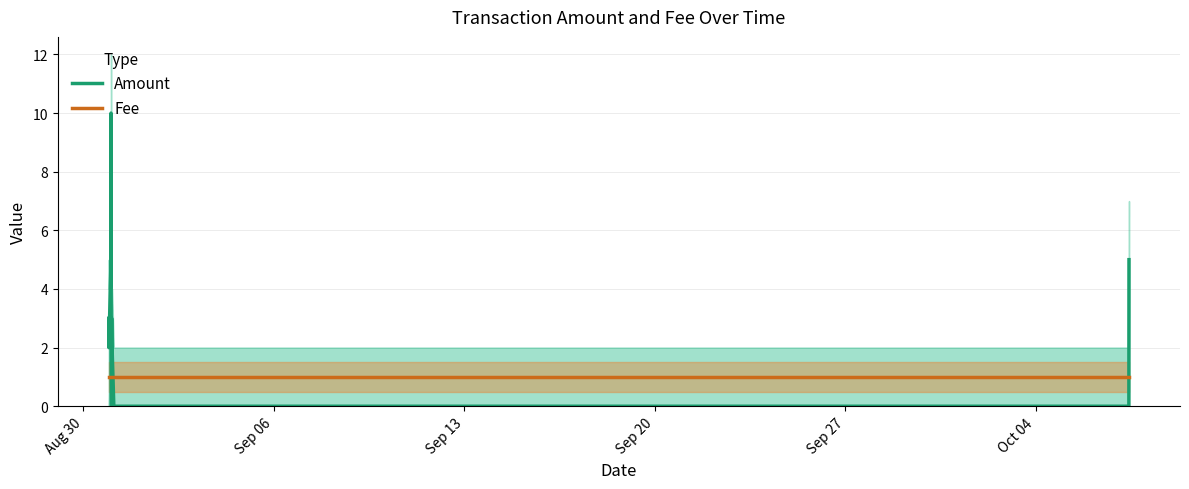

What is the sum of all Fee values?

18